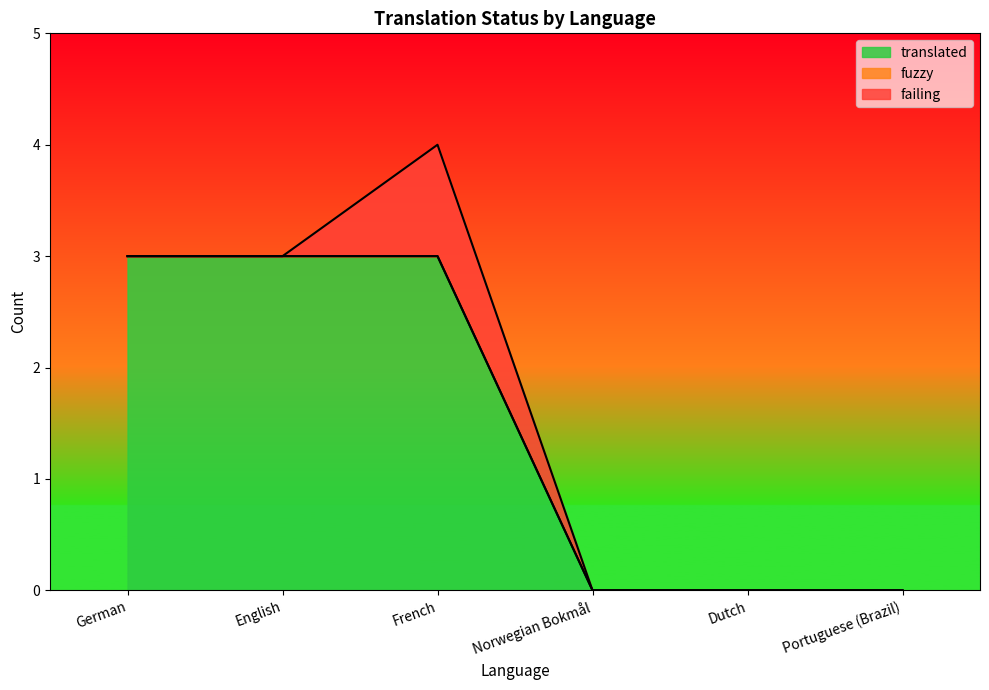

How many data points in failing are above 0?

1